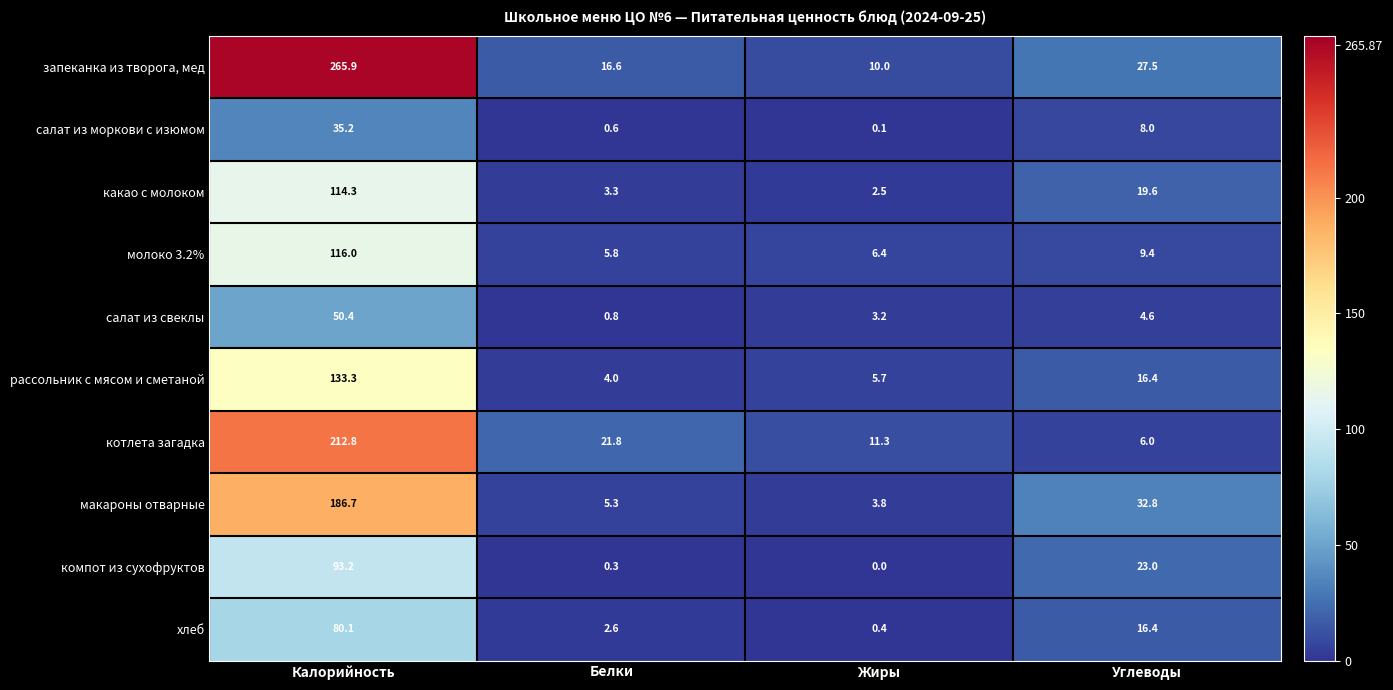

True or false: салат из моркови с изюмом has a value of 0.6 at Белки.

True